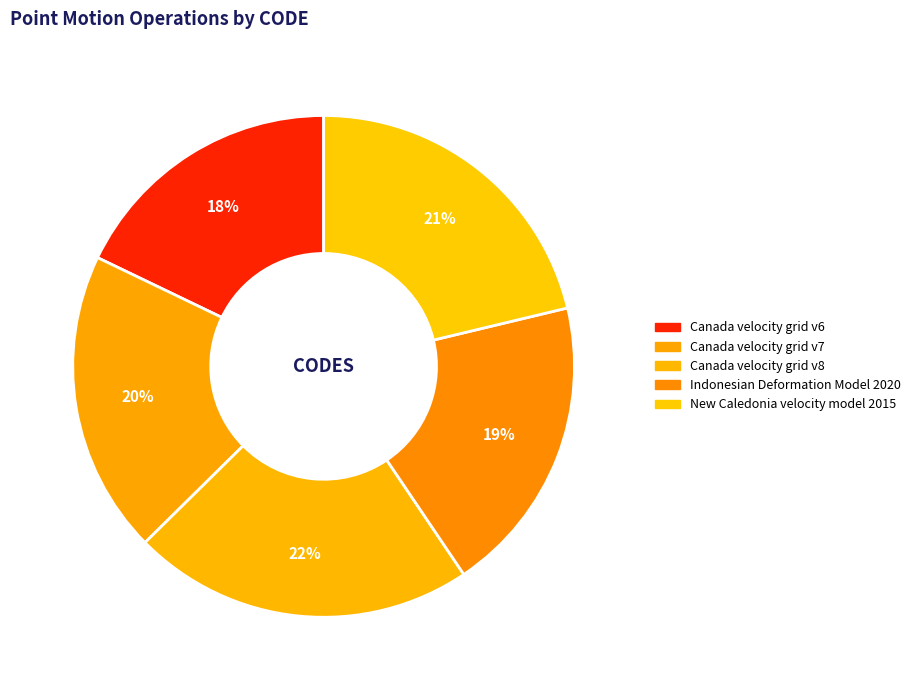

How many segments does this pie chart have?

5